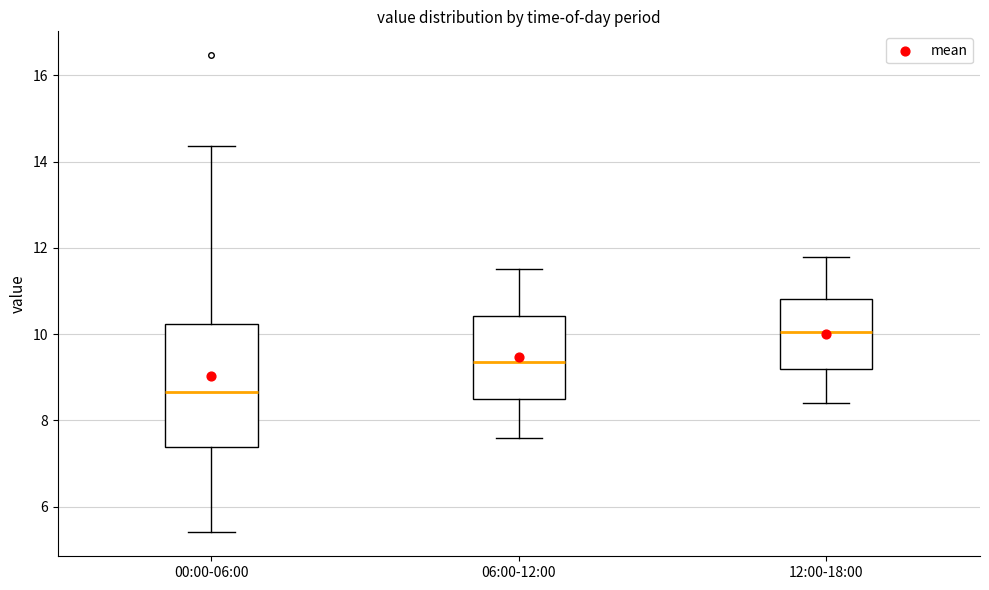

Reading left to right, transcribe this box plot: for each box, give where its median line is, the range the box spans, and where its two whiskers end, as read against the y-axis. The values are not printed on the chart, so give them approximately, as read against the axis.

00:00-06:00: median 8.6, box 7.4 to 10.2, whiskers 5.4 to 14.4
06:00-12:00: median 9.4, box 8.6 to 10.4, whiskers 7.6 to 11.6
12:00-18:00: median 10.0, box 9.2 to 10.8, whiskers 8.4 to 11.8